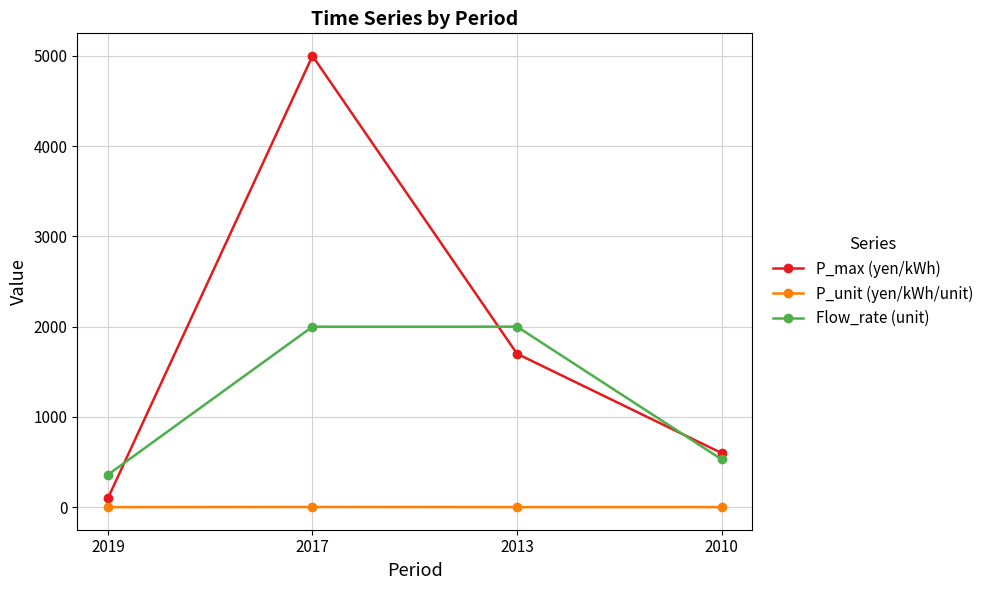

Where is P_max (yen/kWh) nearest to the value 2550?

2013